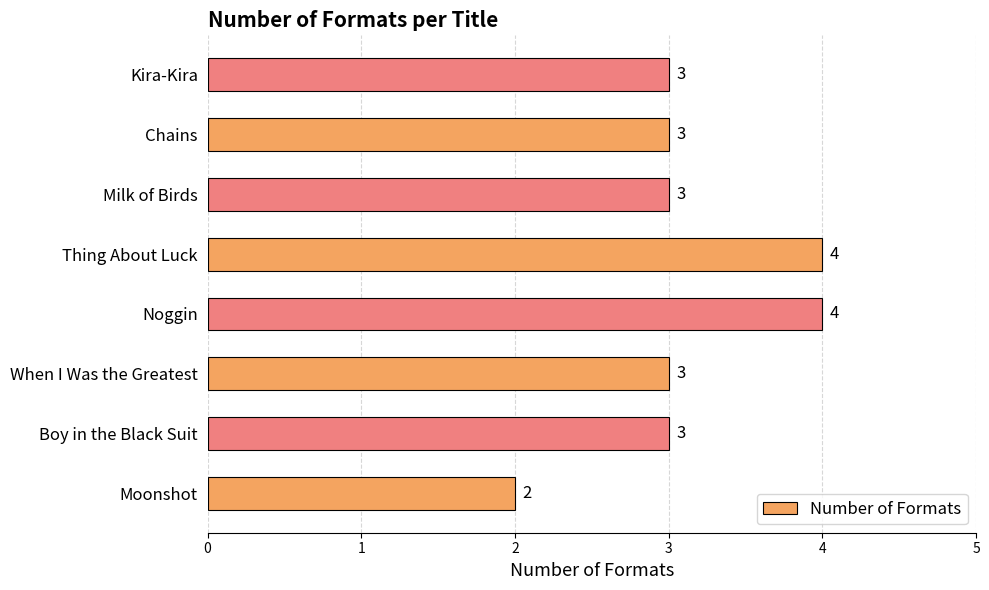

What is the maximum value shown in the chart?

4